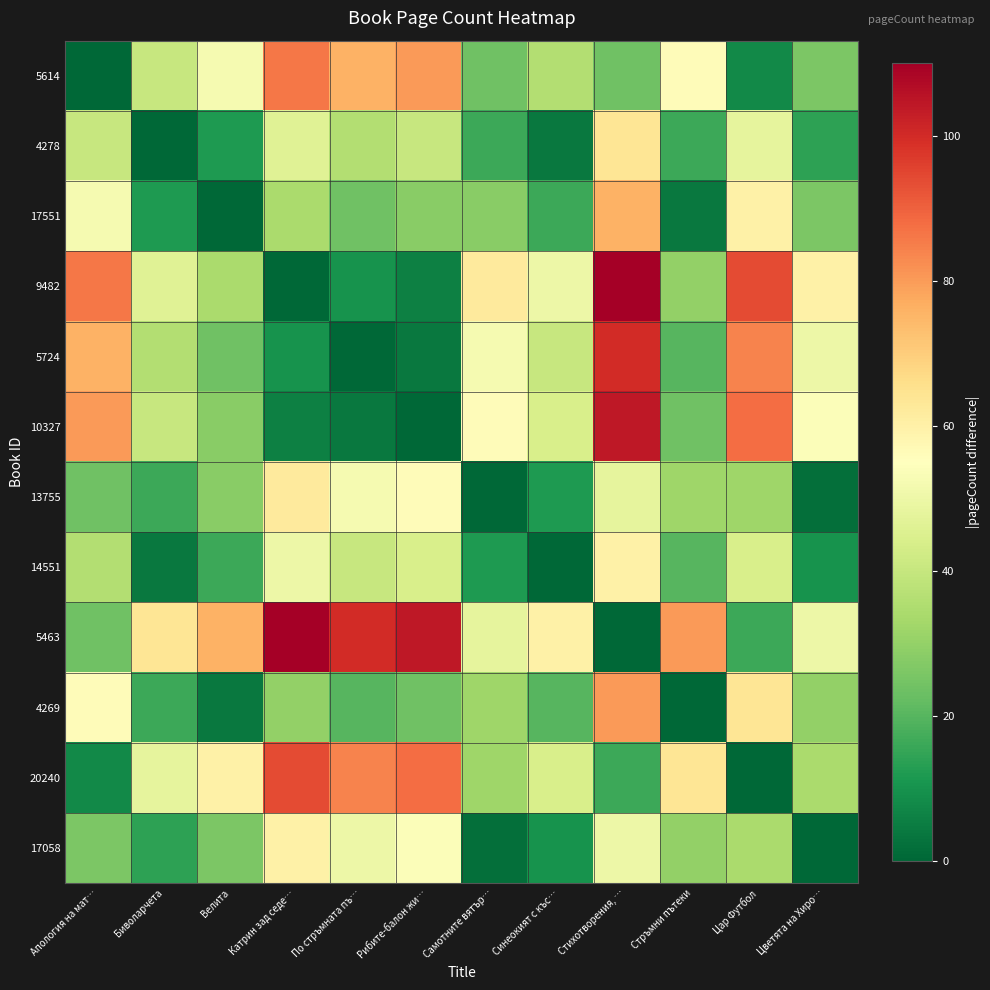

At which category does the chart reach its minimum across all series?

Апология на мат…